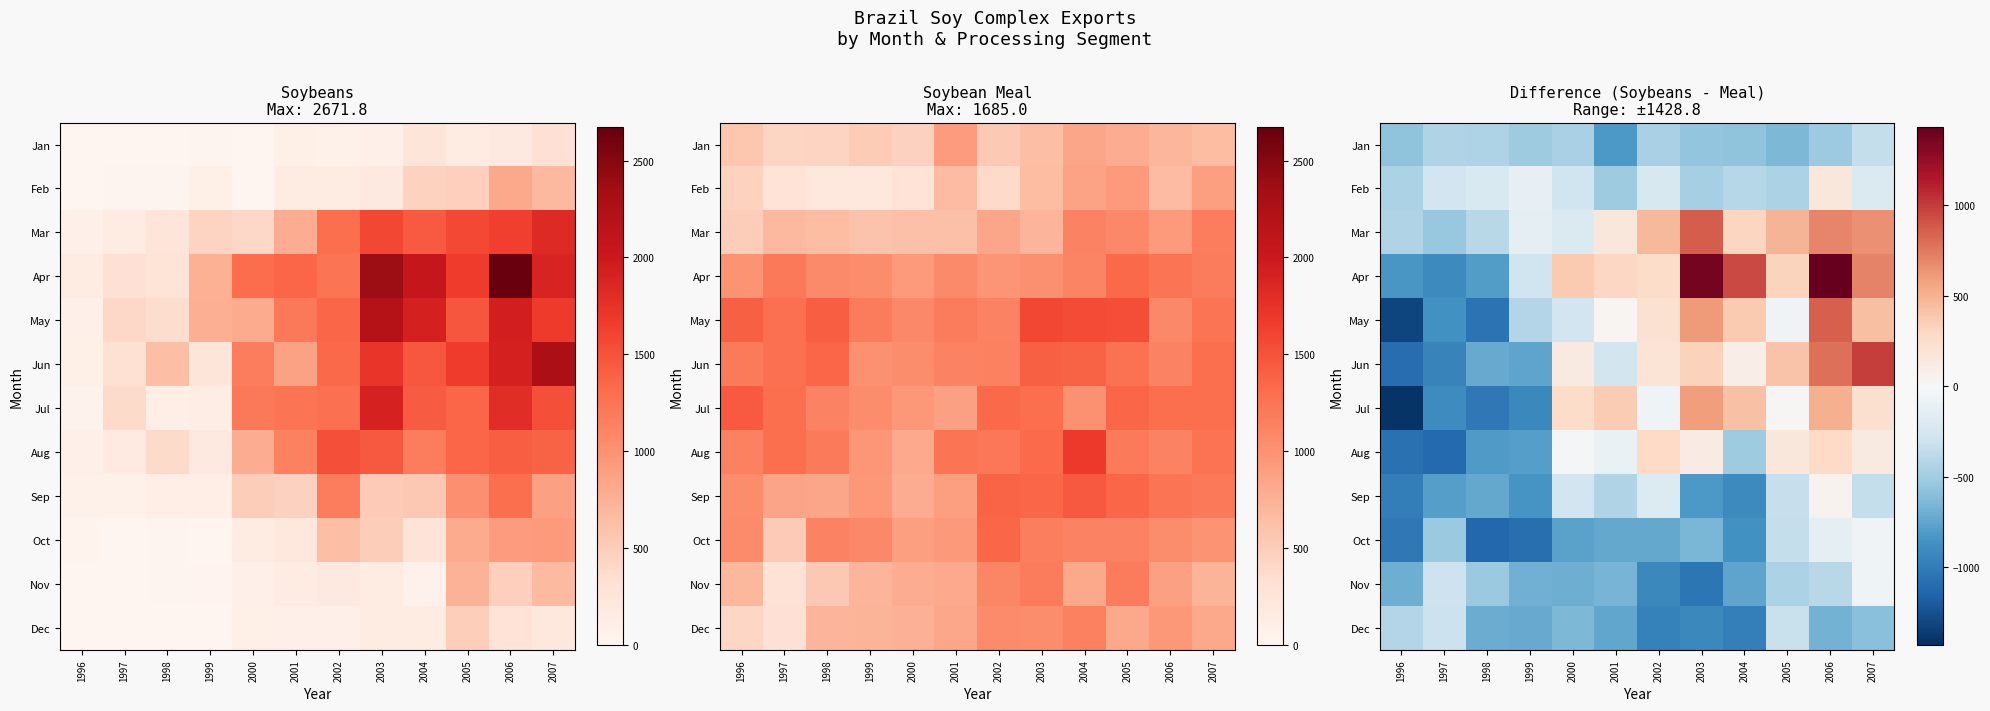

How many data points in Dec are less than -672?

7